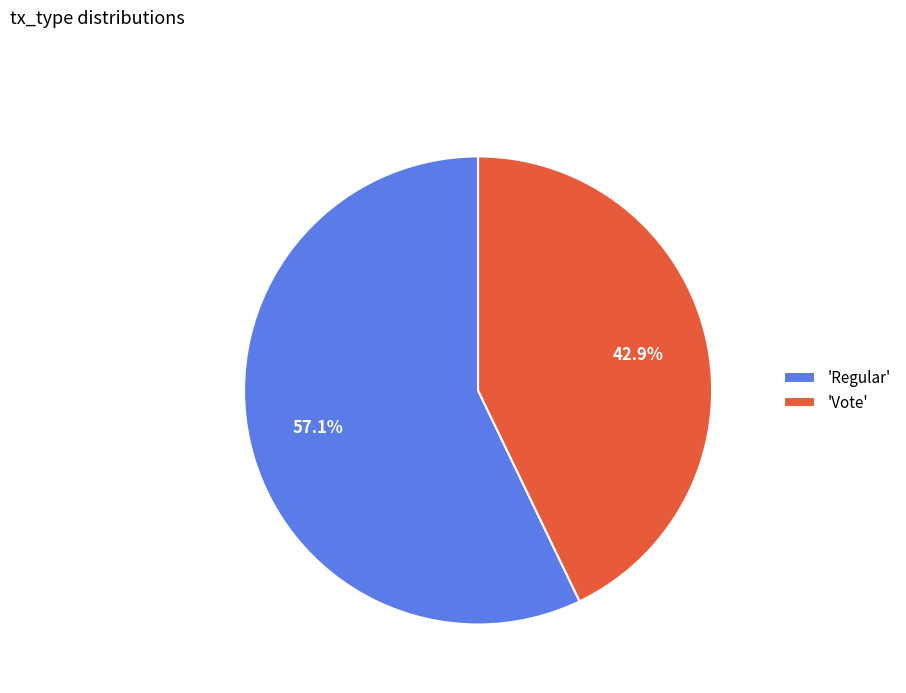

How many slices are in this pie chart?

2